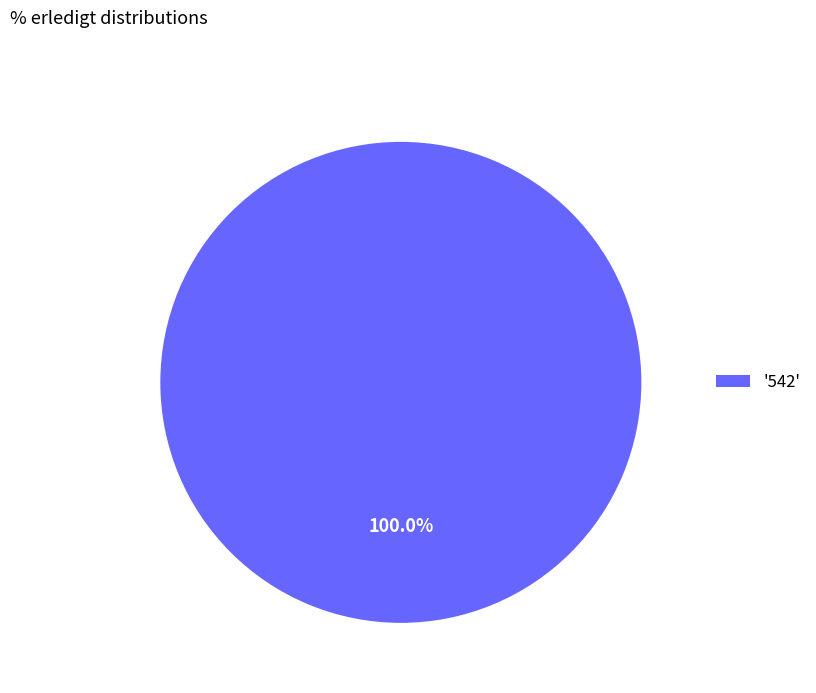

Rank the categories by value from highest to lowest.

'542'